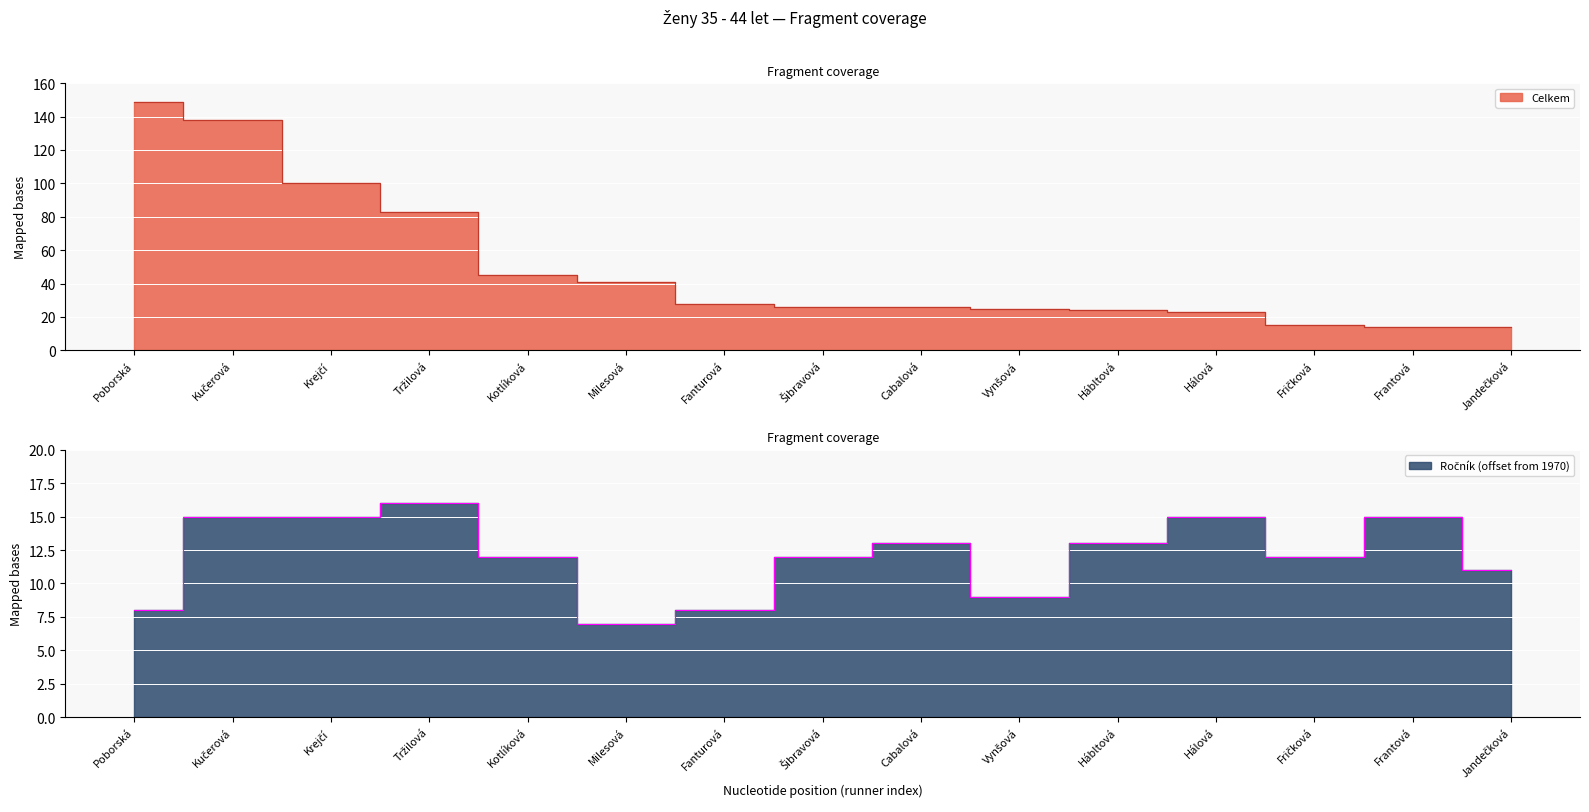

List the series in order of their peak value, highest first.

Celkem, Ročník